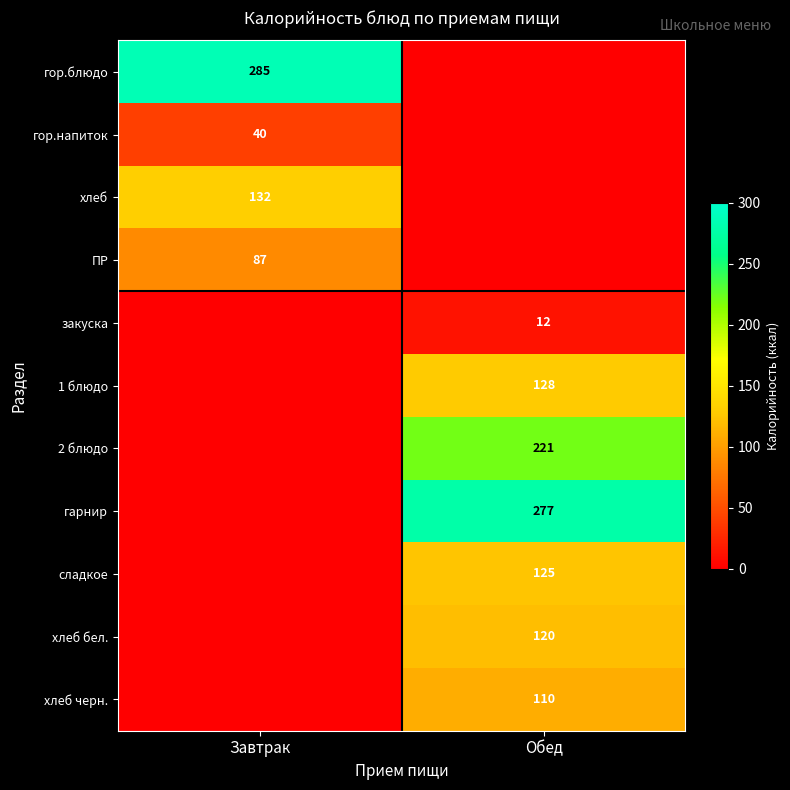

True or false: хлеб has a value of 234 at Завтрак.

False